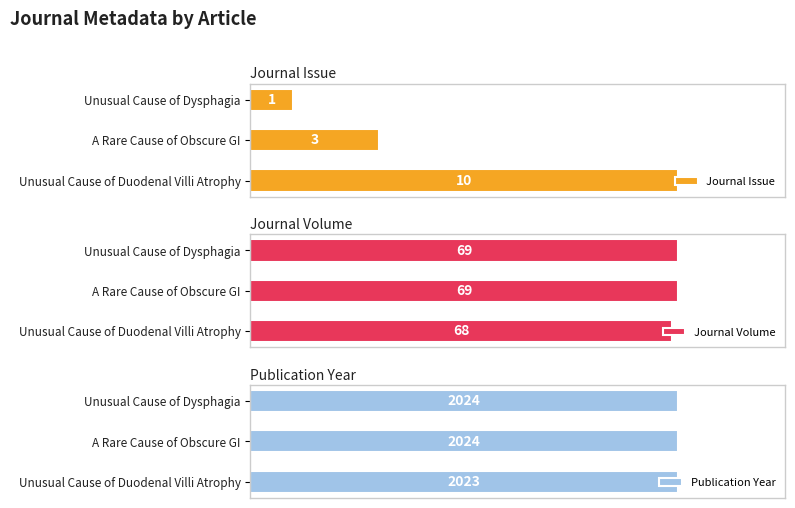

List the labels in order of Journal Issue value, largest first.

Unusual Cause of Duodenal Villi Atrophy, A Rare Cause of Obscure GI, Unusual Cause of Dysphagia